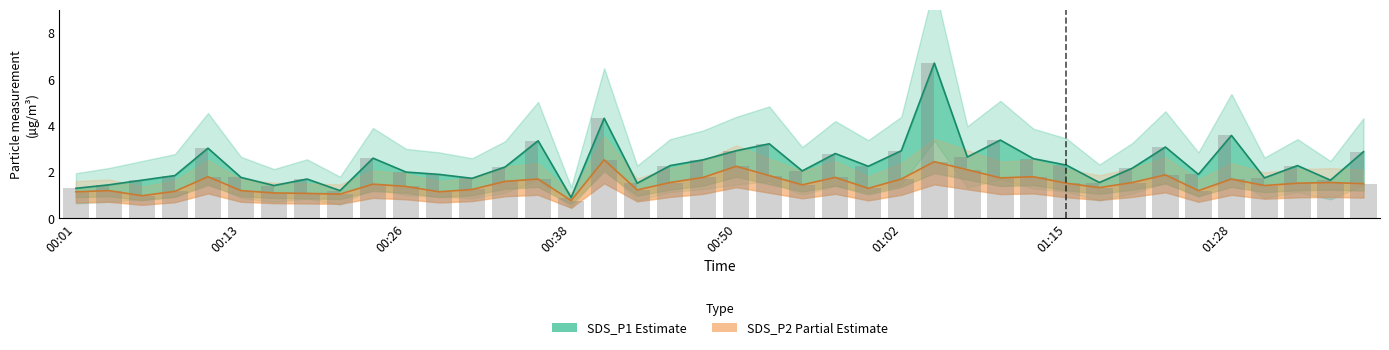

Are the bars grouped side by side (vs. stacked)?

Yes